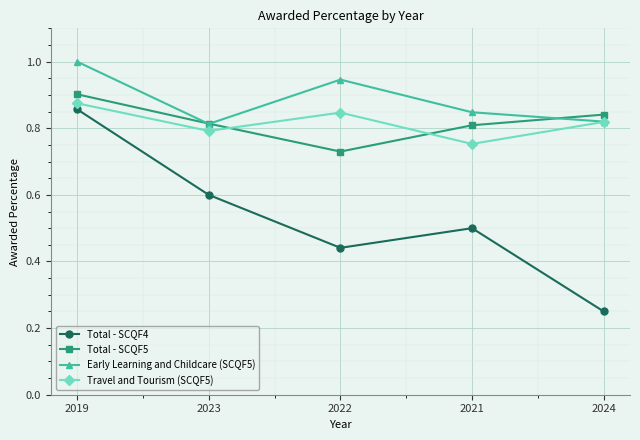

How many interior local valleys does the Total - SCQF5 series have?

1